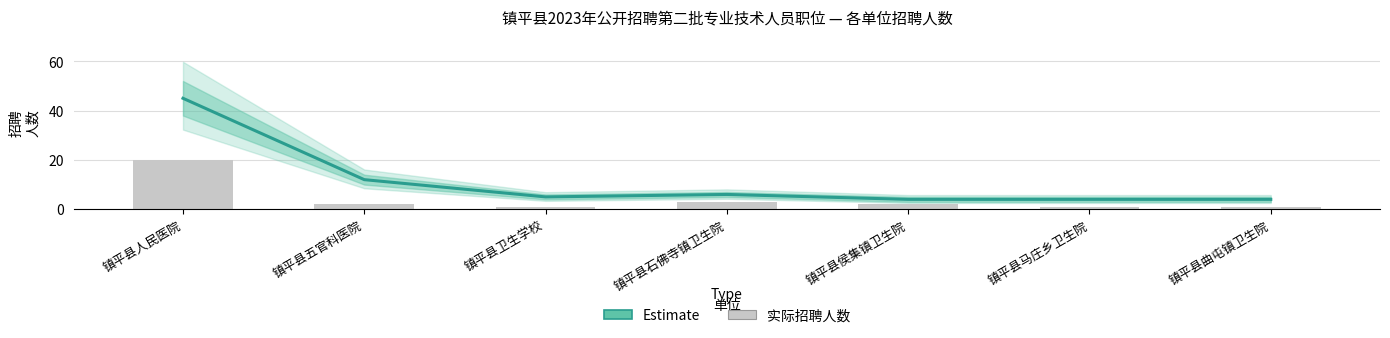

Rank the series by their maximum value, from lowest to highest.

实际招聘人数, Estimate (招聘人数估计)